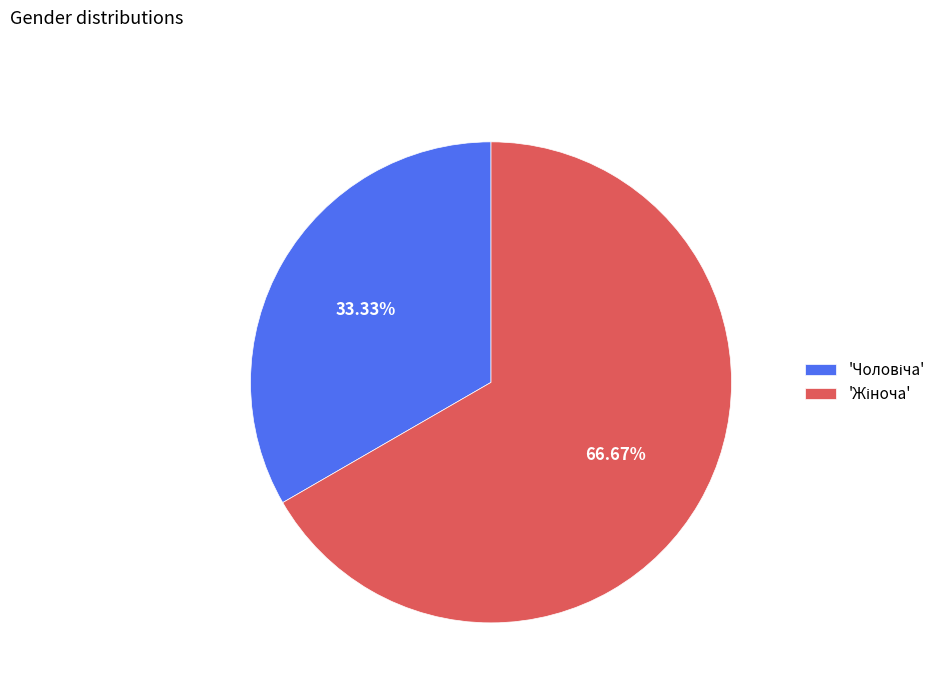

Does any single category account for the majority?

Yes